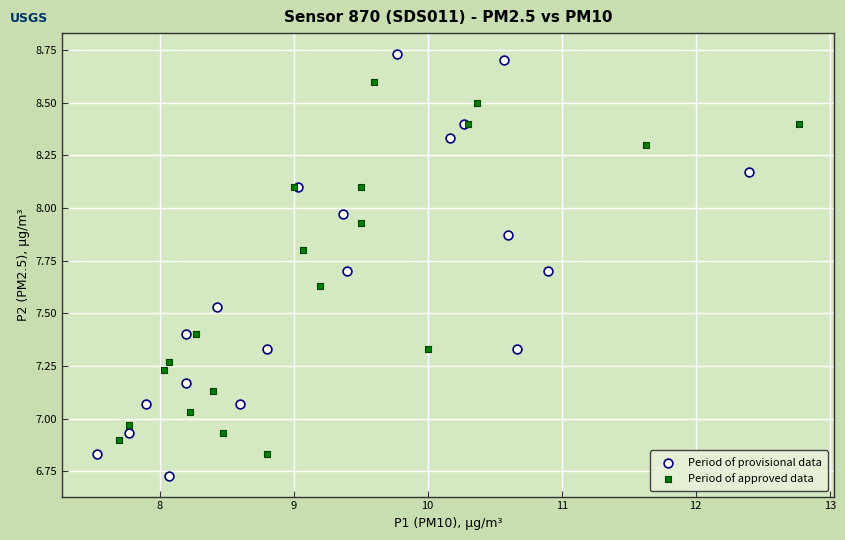

Which series has the widest spread of Y values?

Period of provisional data